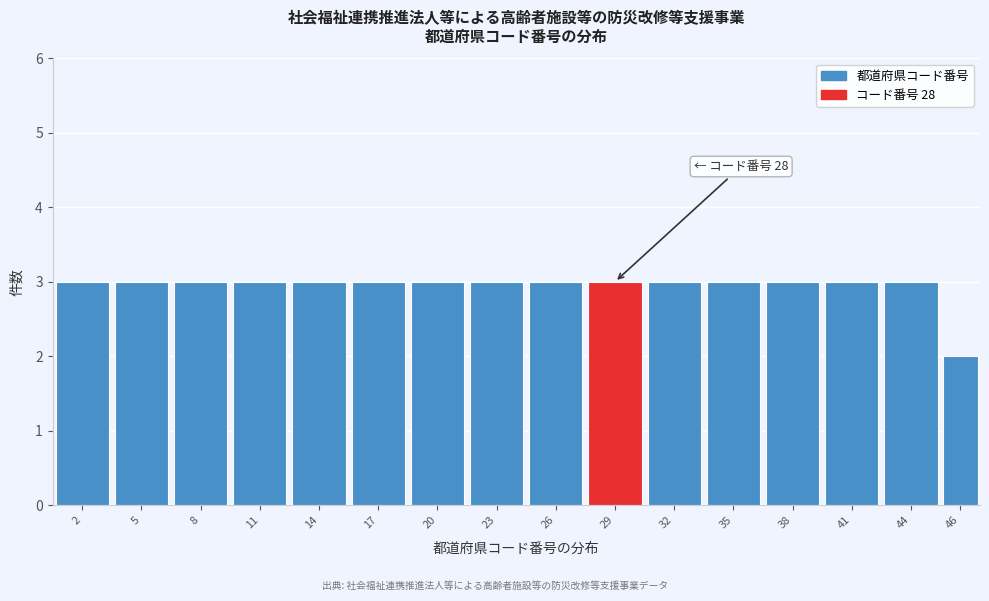

Reading left to right, list all the values displayed in this chart.

2=3	5=3	8=3	11=3	14=3	17=3	20=3	23=3	26=3	29=3	32=3	35=3	38=3	41=3	44=3	46=2